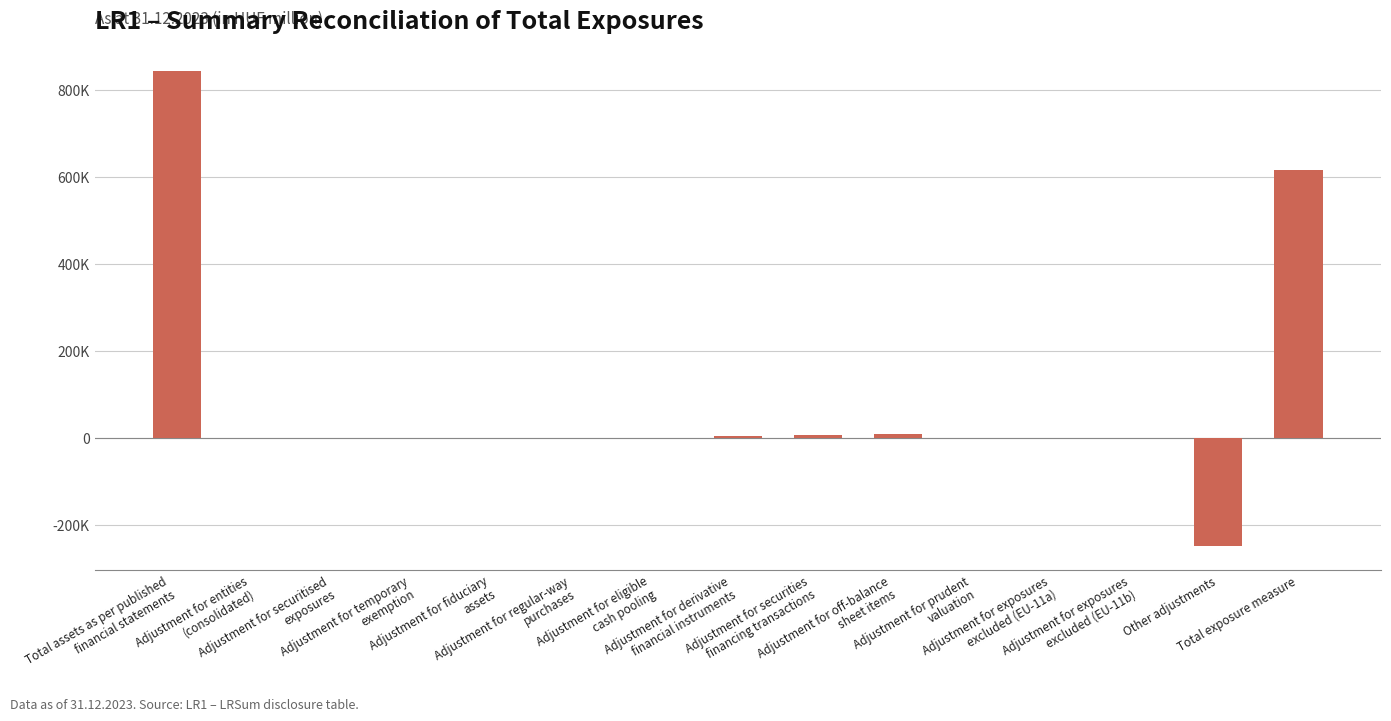

At which label is the value closest to 297100?

Adjustment for off-balance
sheet items